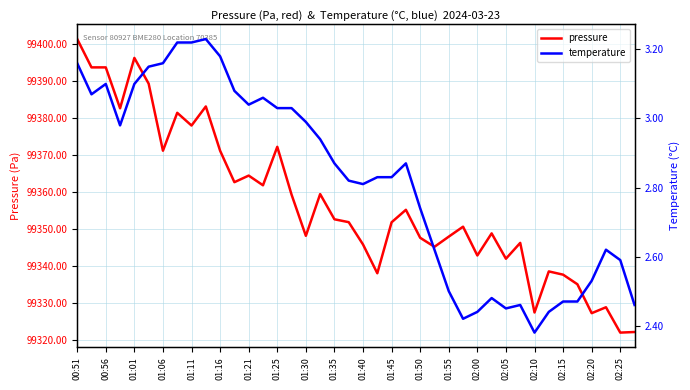

True or false: pressure and temperature cross at least once.

False